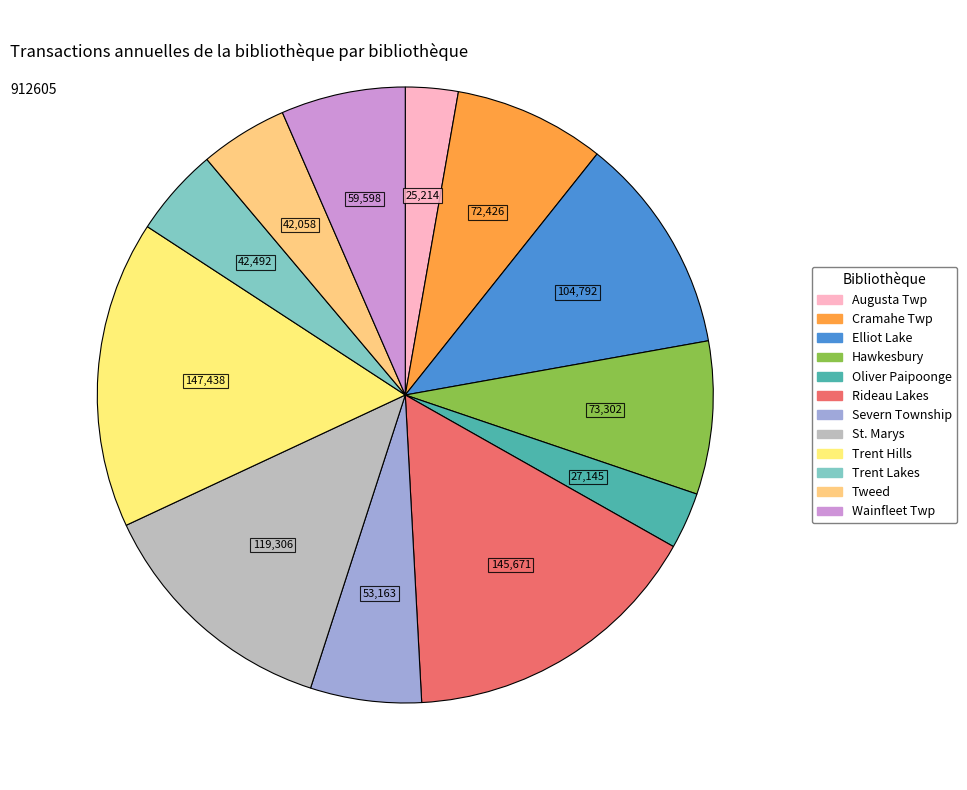

Count the number of slices in the pie.

12